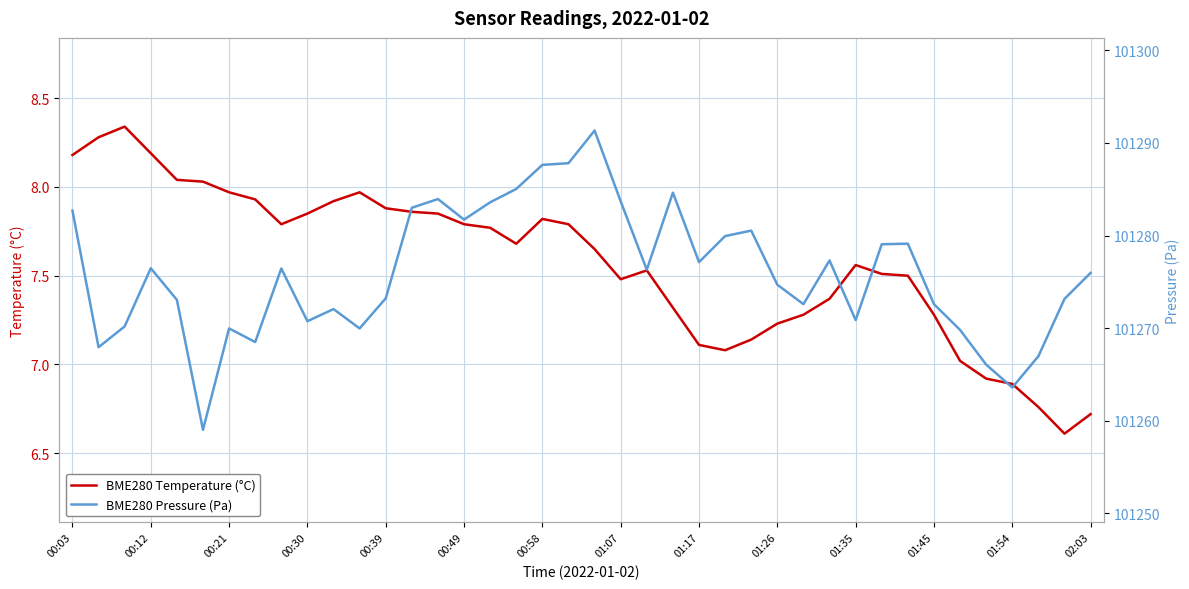

What is the lowest value of the BME280 Temperature (°C) series?

6.6